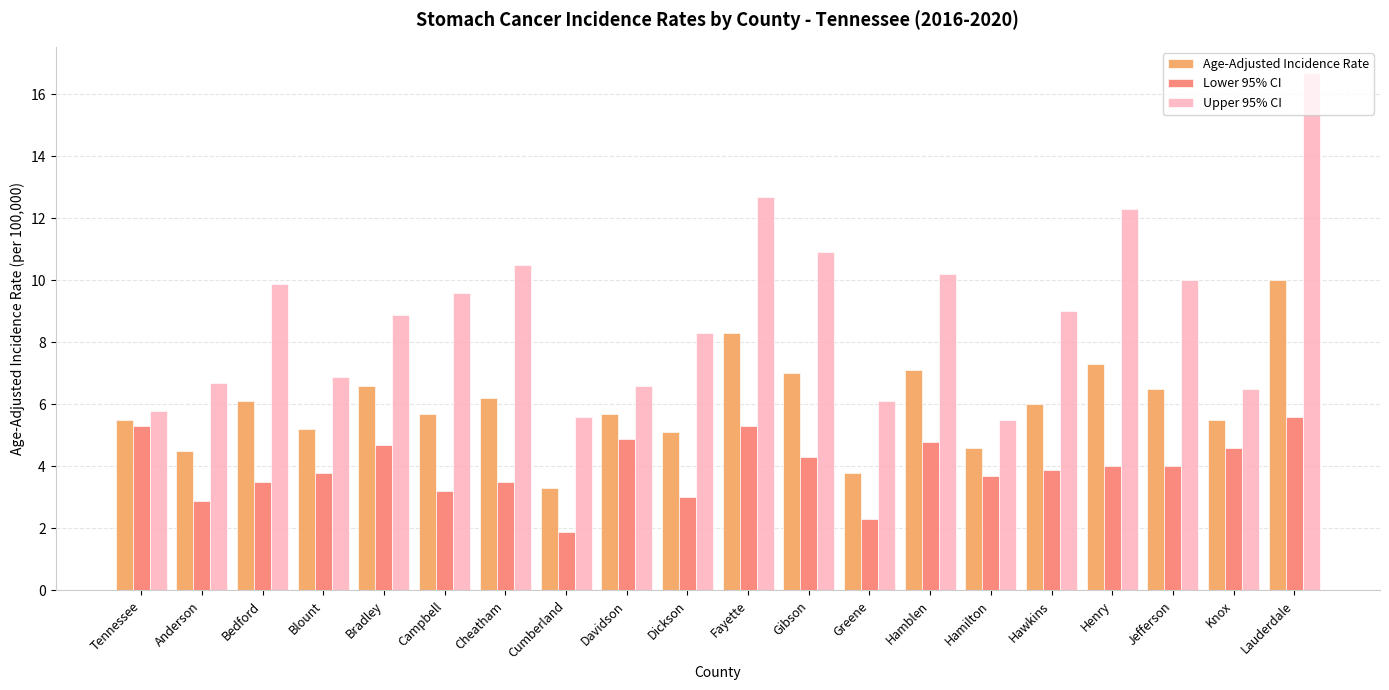

Which label corresponds to the smallest value in the chart?

Cumberland